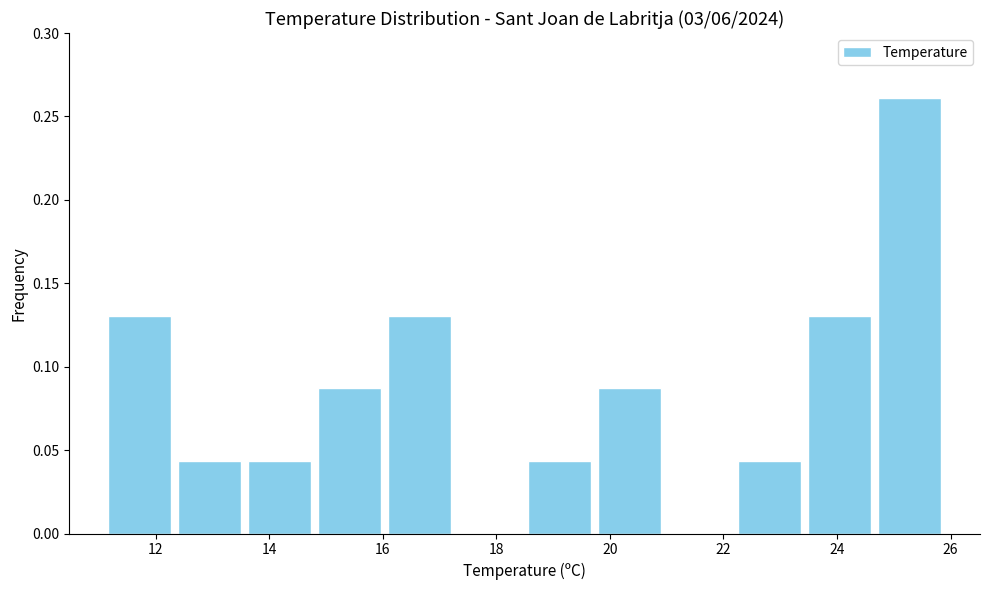

Reading left to right, transcribe this chart: for each bar, give the range it covers on the x-axis and its height. Neither the bar edges nor the heights are printed on the chart, so give them approximately, as read against the axes.

11.2 to 12.4: 0.130
12.4 to 13.6: 0.045
13.6 to 14.8: 0.045
14.8 to 16.0: 0.085
16.0 to 17.2: 0.130
17.2 to 18.6: 0
18.6 to 19.8: 0.045
19.8 to 21.0: 0.085
21.0 to 22.2: 0
22.2 to 23.4: 0.045
23.4 to 24.6: 0.130
24.6 to 26.0: 0.260